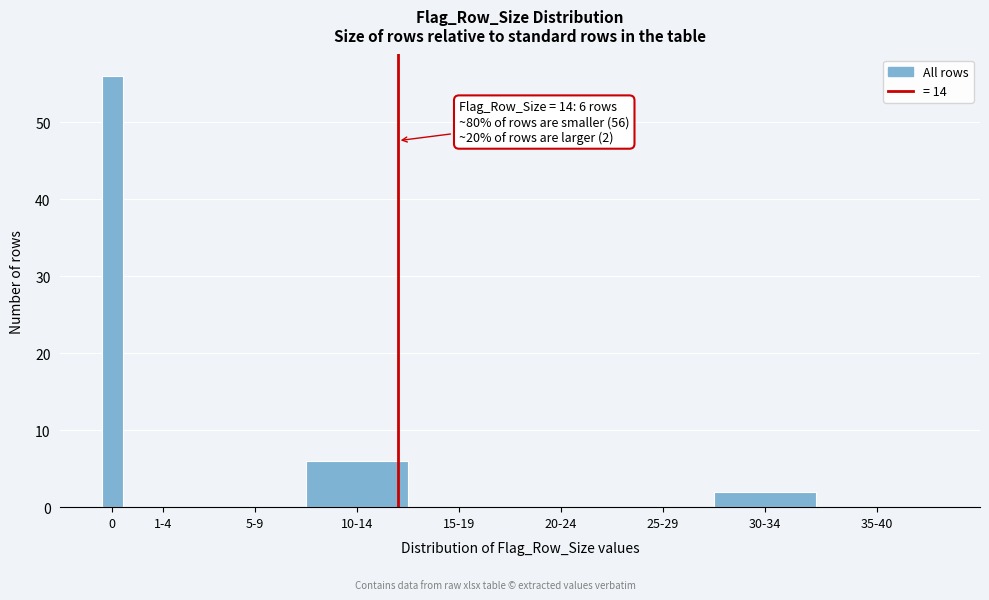

Reading left to right, transcribe all the data shown in this chart.

0=56	1-4=0	5-9=0	10-14=6	15-19=0	20-24=0	25-29=0	30-34=2	35-40=0